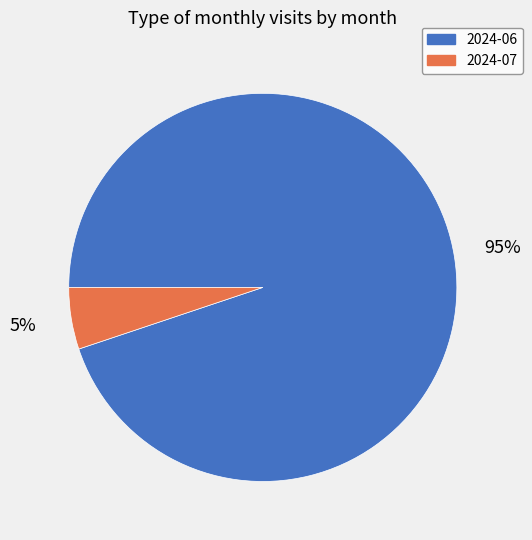

To the nearest percent, what is the average slice percentage?

50%